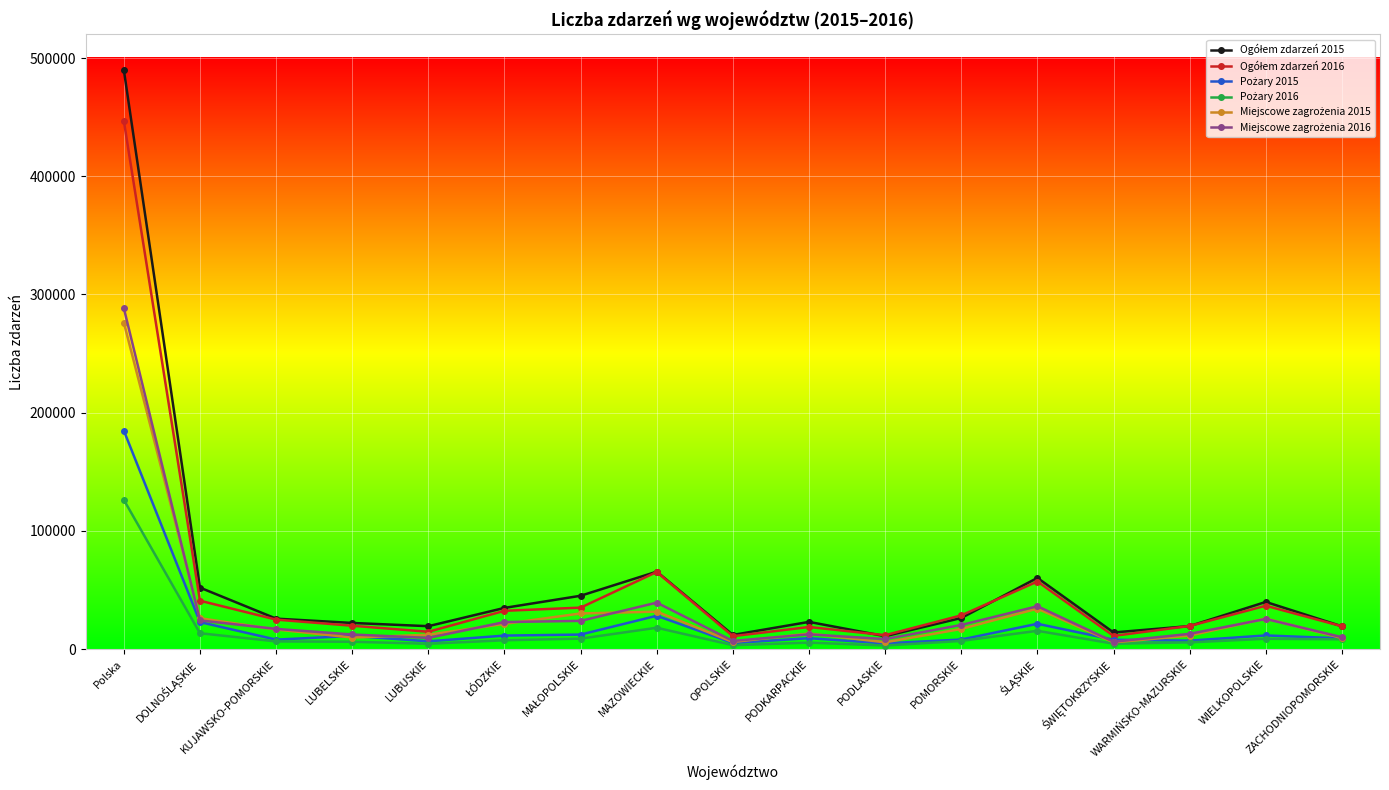

What is the greatest value displayed?

489886